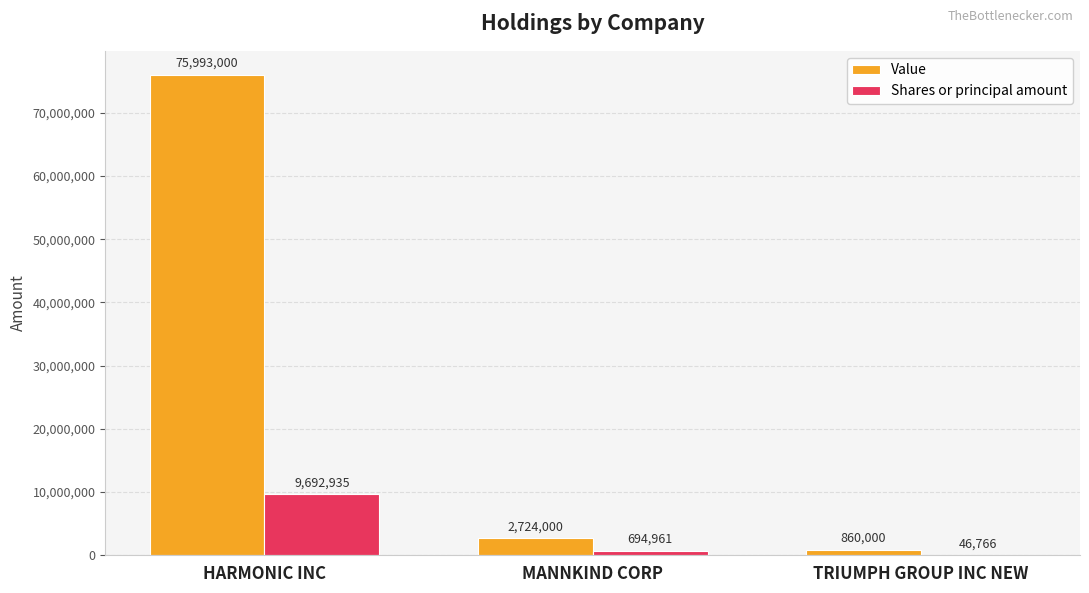

What are all the series names shown in the legend?

Value, Shares or principal amount